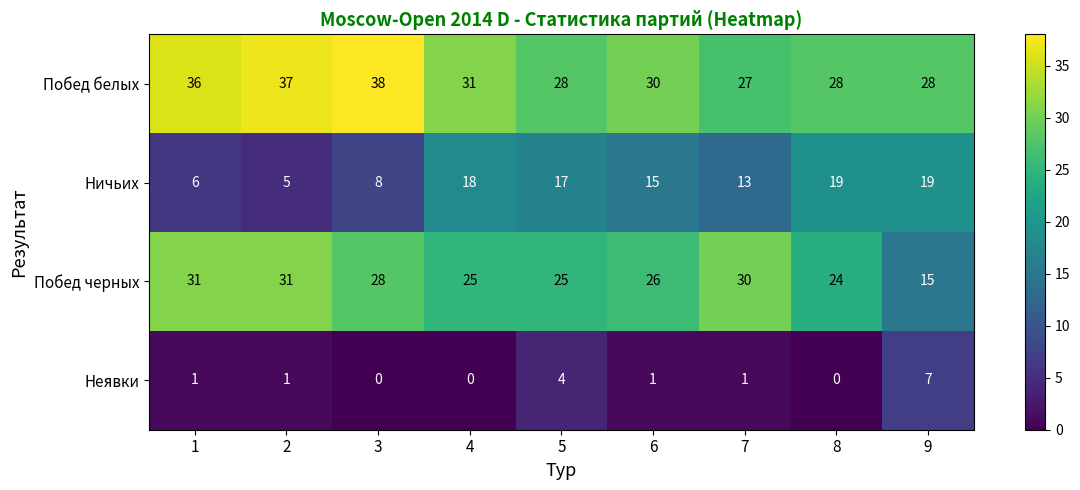

Which series has the largest total across all categories?

Побед белых